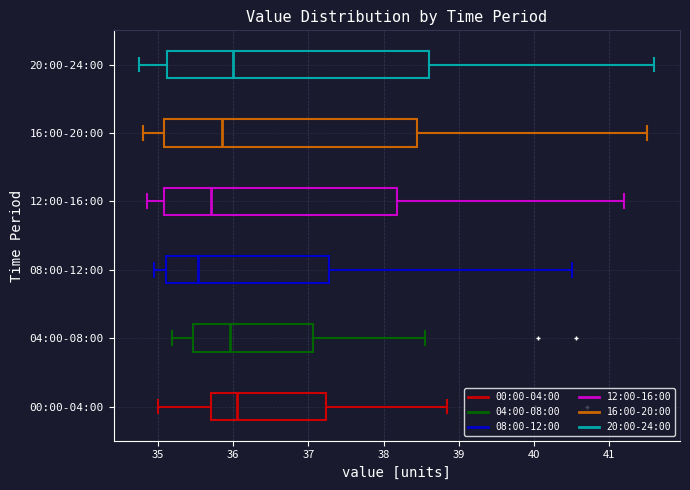

Reading bottom to top, transcribe this box plot: for each box, give where its median line is, the range the box spans, and where its two whiskers end, as read against the x-axis. The values are not printed on the chart, so give them approximately, as read against the axis.

00:00-04:00: median 36.0, box 35.7 to 37.2, whiskers 35.0 to 38.8
04:00-08:00: median 36.0, box 35.5 to 37.1, whiskers 35.2 to 38.6
08:00-12:00: median 35.5, box 35.1 to 37.3, whiskers 35.0 to 40.5
12:00-16:00: median 35.7, box 35.1 to 38.2, whiskers 34.9 to 41.2
16:00-20:00: median 35.9, box 35.1 to 38.5, whiskers 34.8 to 41.5
20:00-24:00: median 36.0, box 35.1 to 38.6, whiskers 34.8 to 41.6